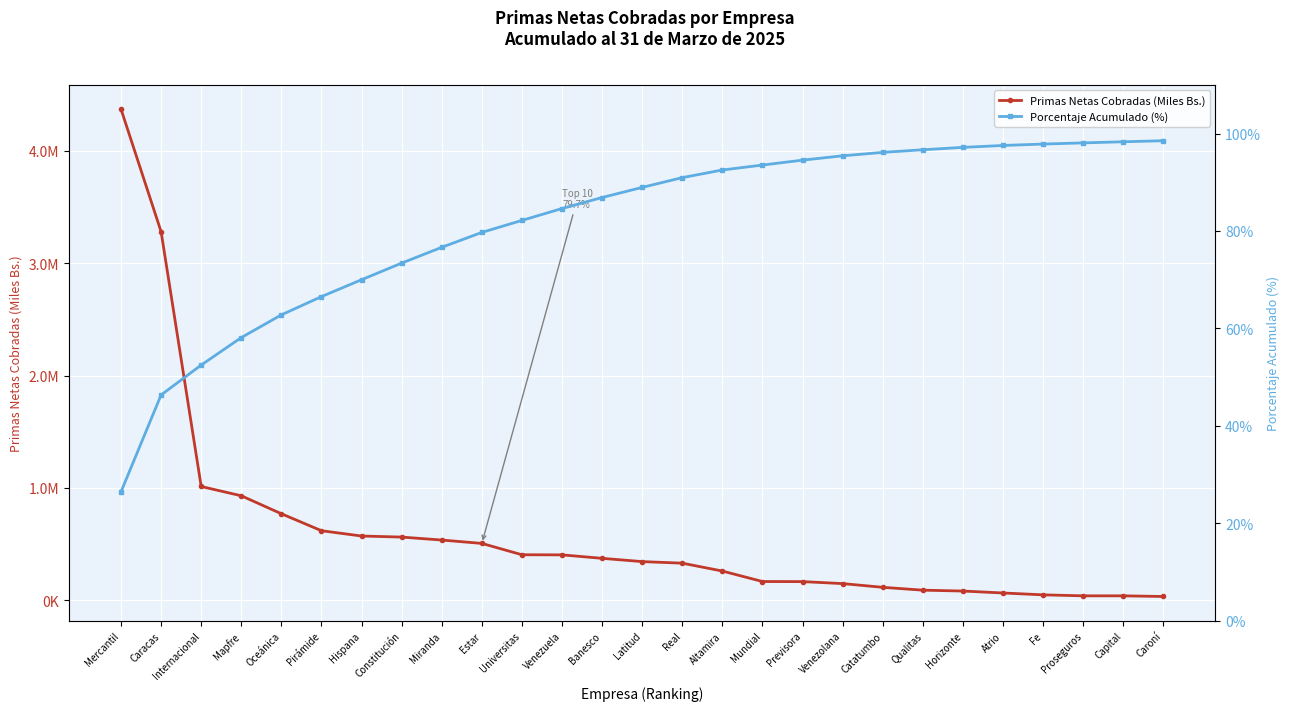

How many data points in Primas Netas Cobradas (Miles Bs.) are above 343687?

14